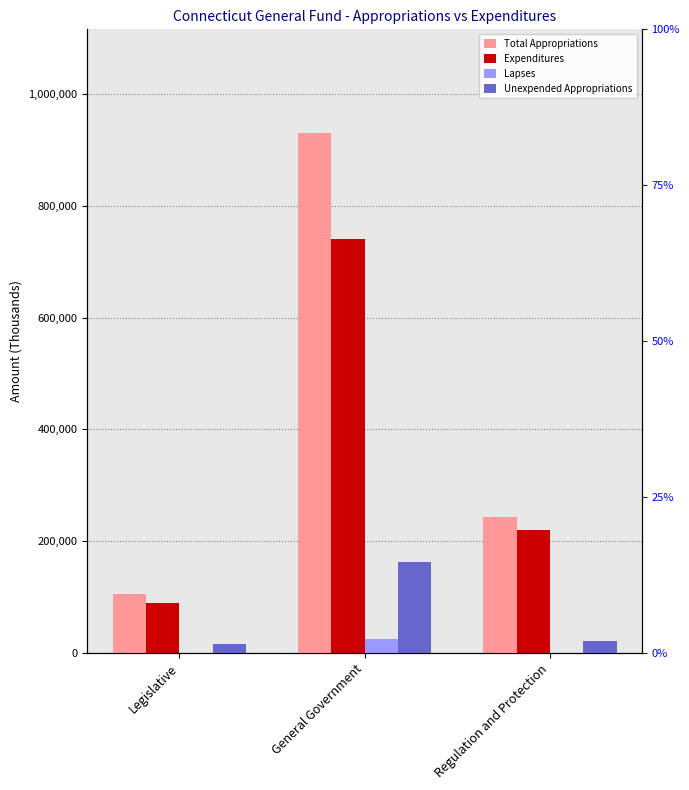

At Regulation and Protection, list the series in order from largest to smallest.

Total Appropriations, Expenditures, Unexpended Appropriations, Lapses